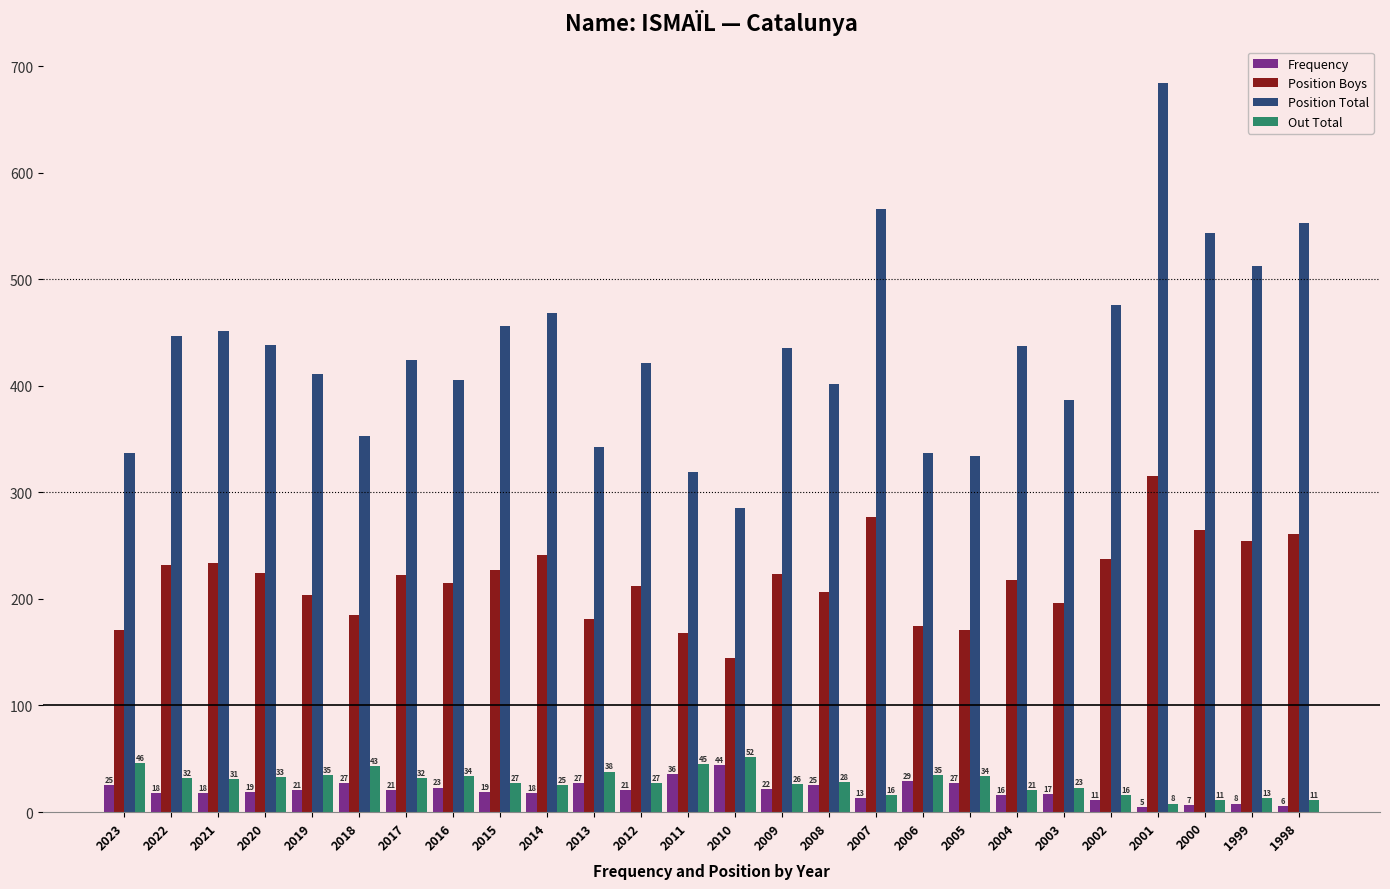

Which category has the lowest value in the Position Boys series?

2010